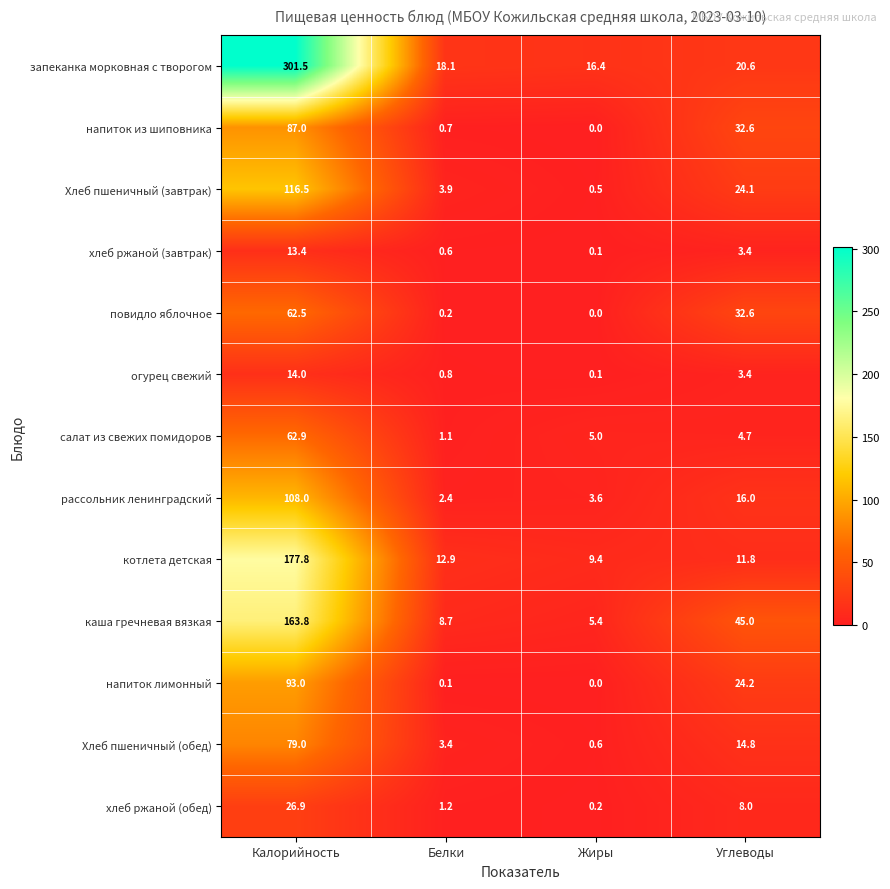

At which category does the chart reach its peak across all series?

Калорийность